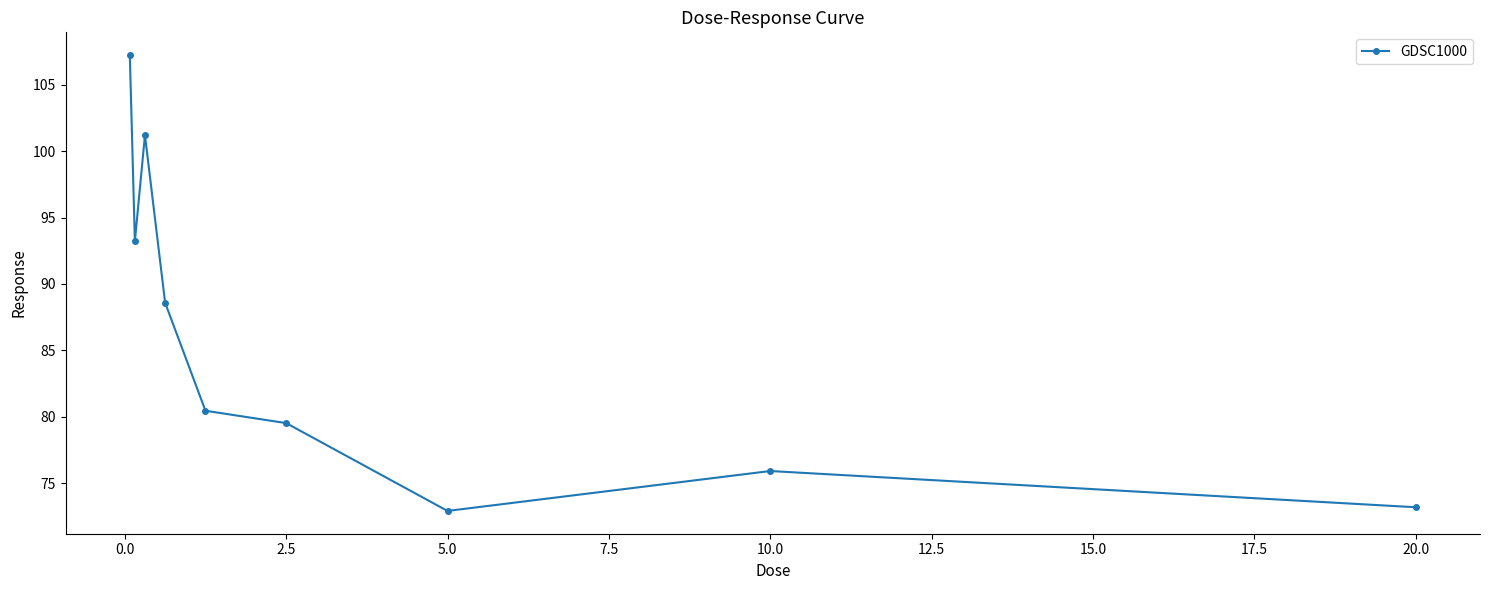

What is the minimum value shown in the chart?

72.9